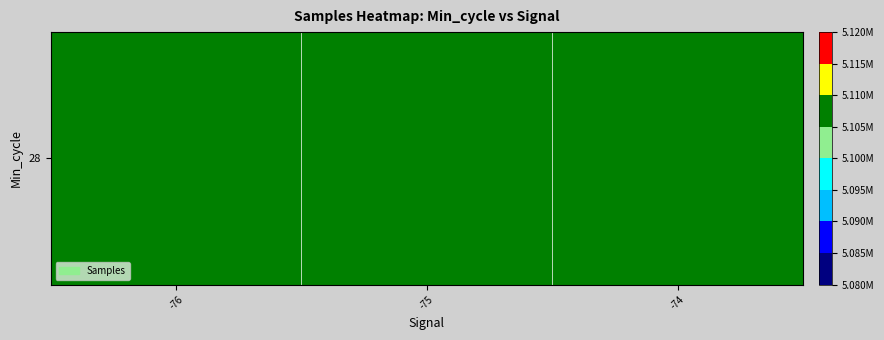

Rank the categories by value from lowest to highest.

-76, -74, -75